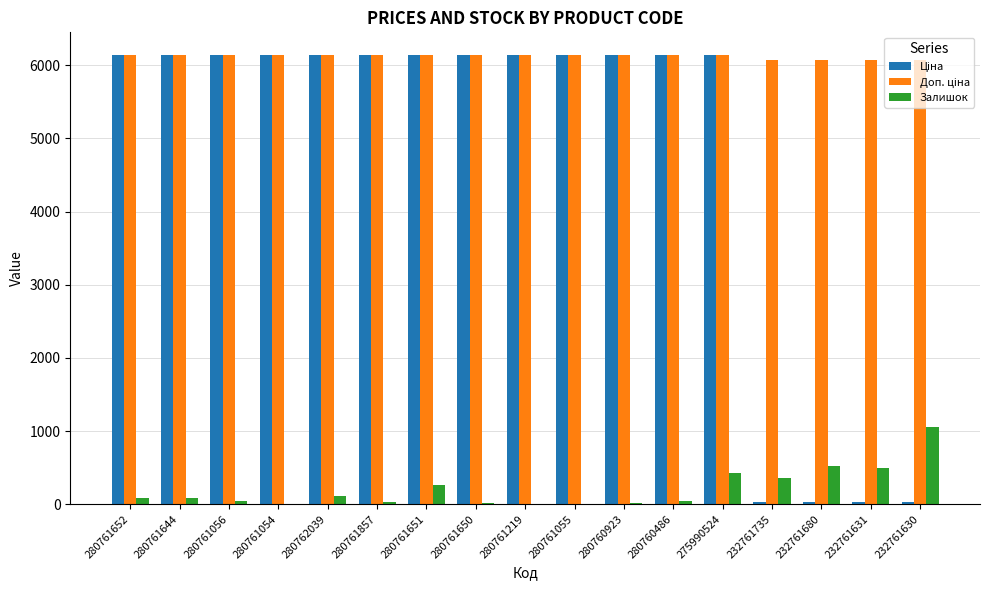

Is it true that Залишок equals 361.0 at 232761735?

True